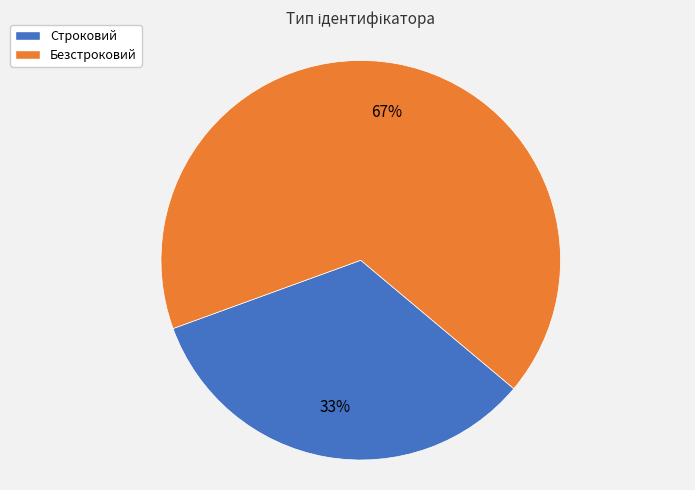

The Строковий slice represents 39% of the pie. True or false?

False